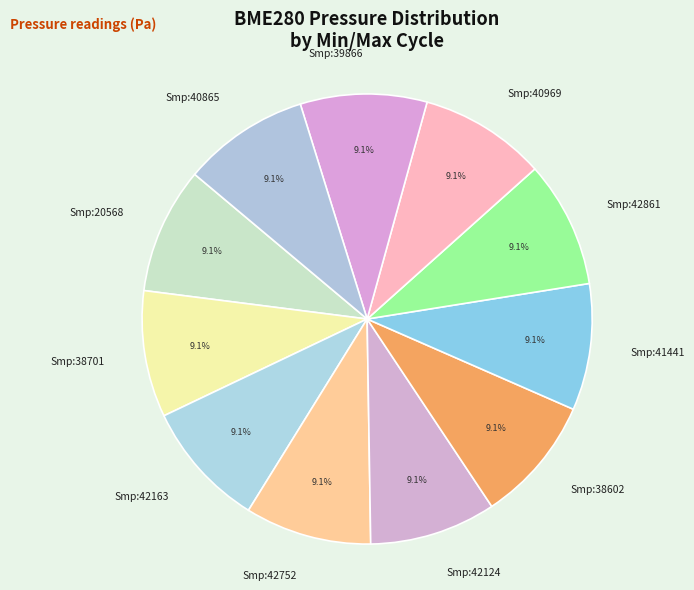

What percentage is NOT represented by Smp:38602?

90.9%